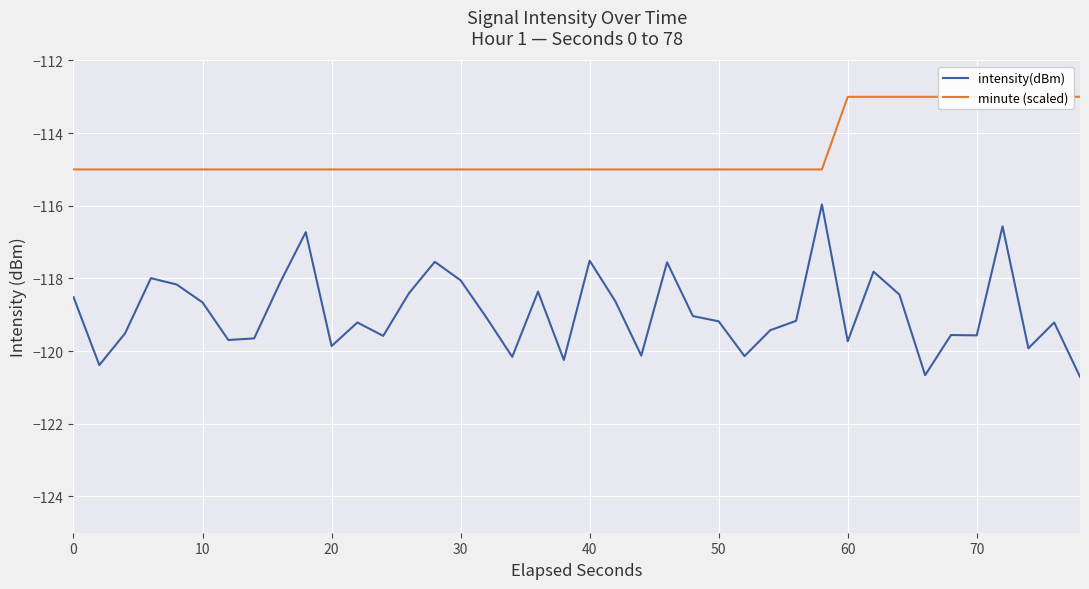

True or false: intensity(dBm) and minute (scaled) cross at least once.

False